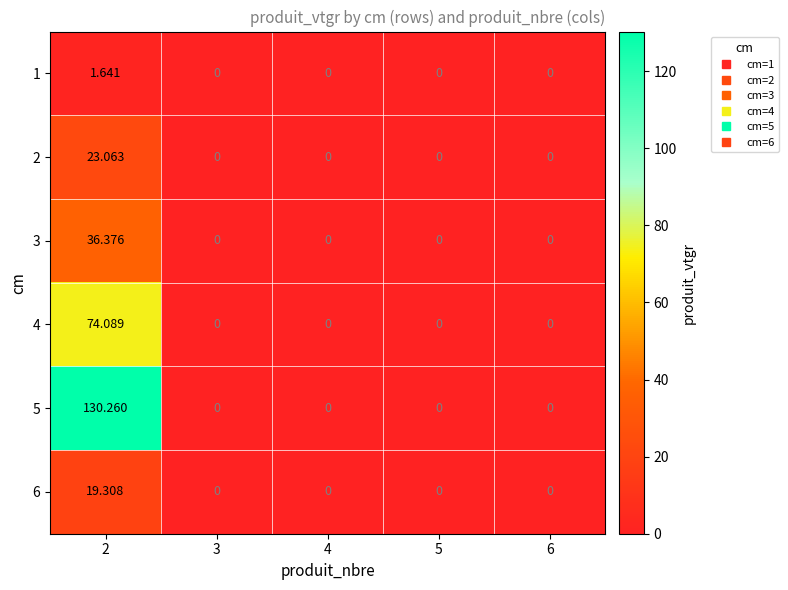

What is the greatest value displayed?

130.3